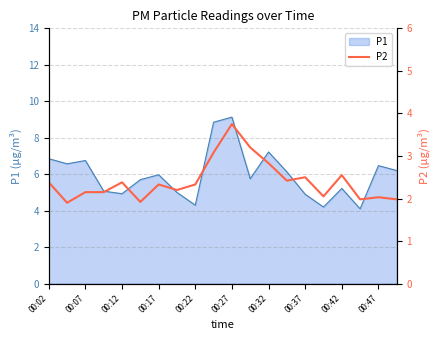

True or false: P1 has a value of 11.8 at 00:07.

False